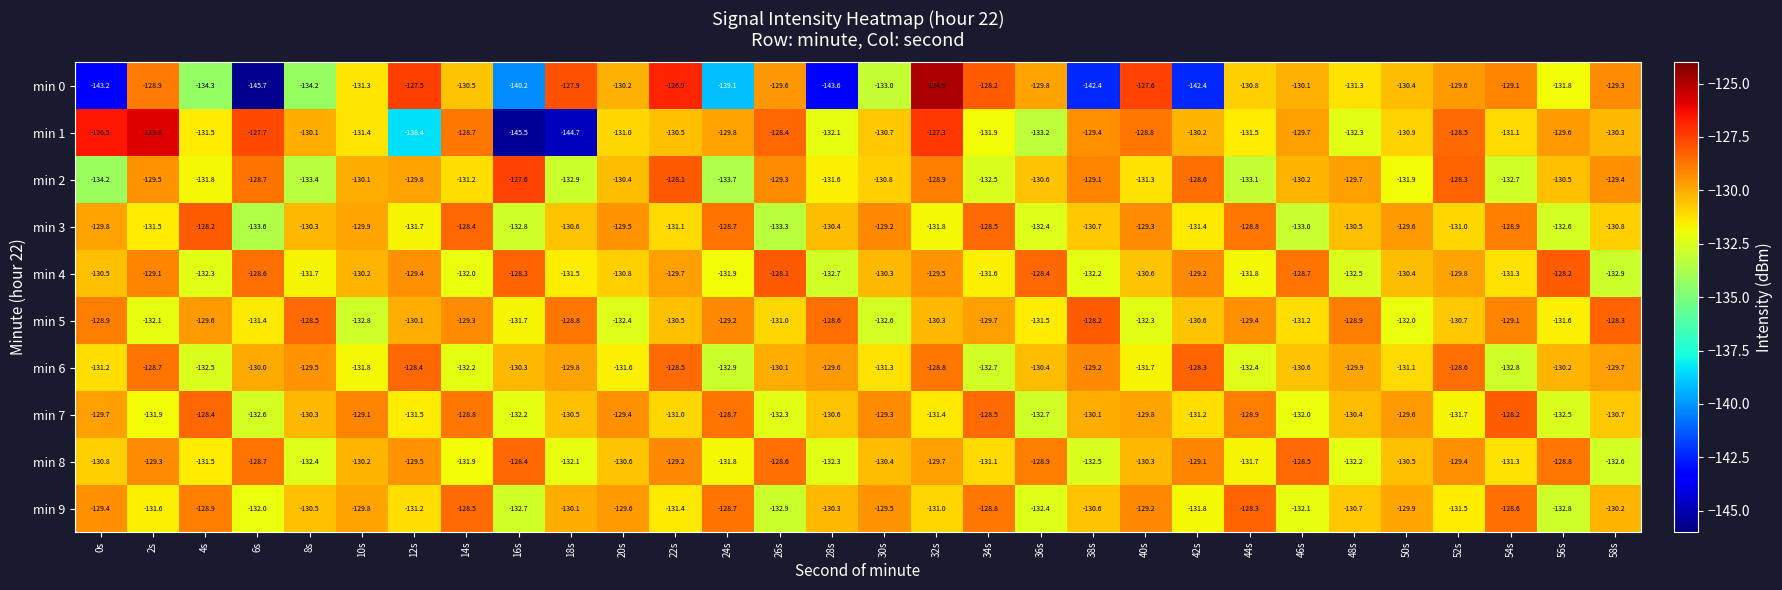

What is the sum of the min 4 values at 20s and 12s?

-260.2